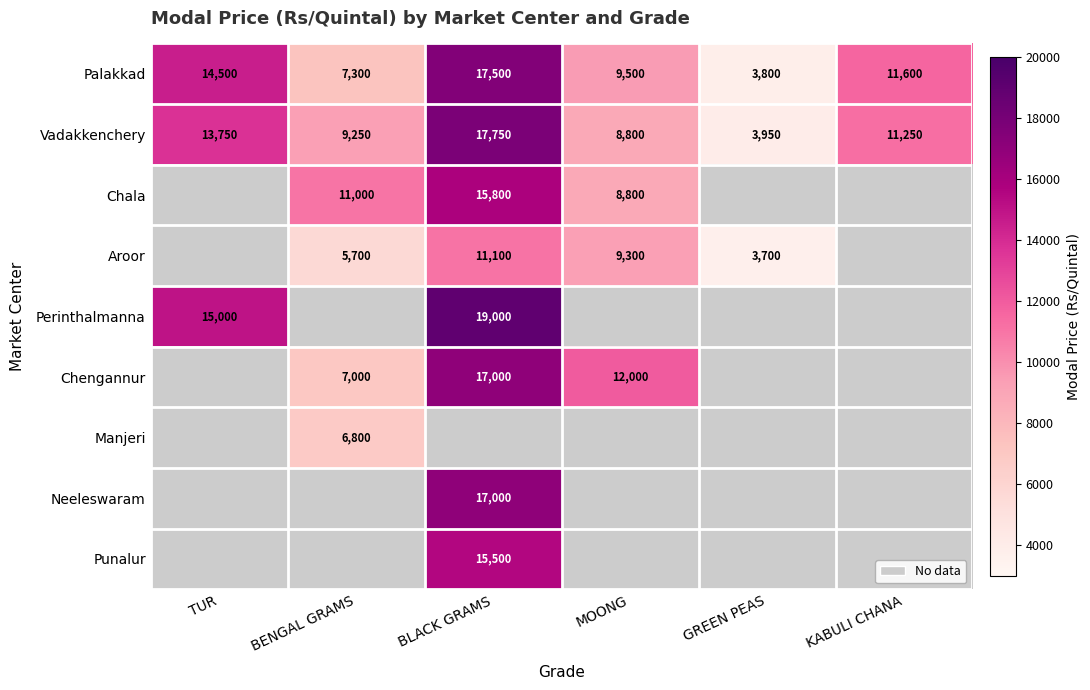

What is the spread (max minus min) of values at BENGAL GRAMS?

5300.0